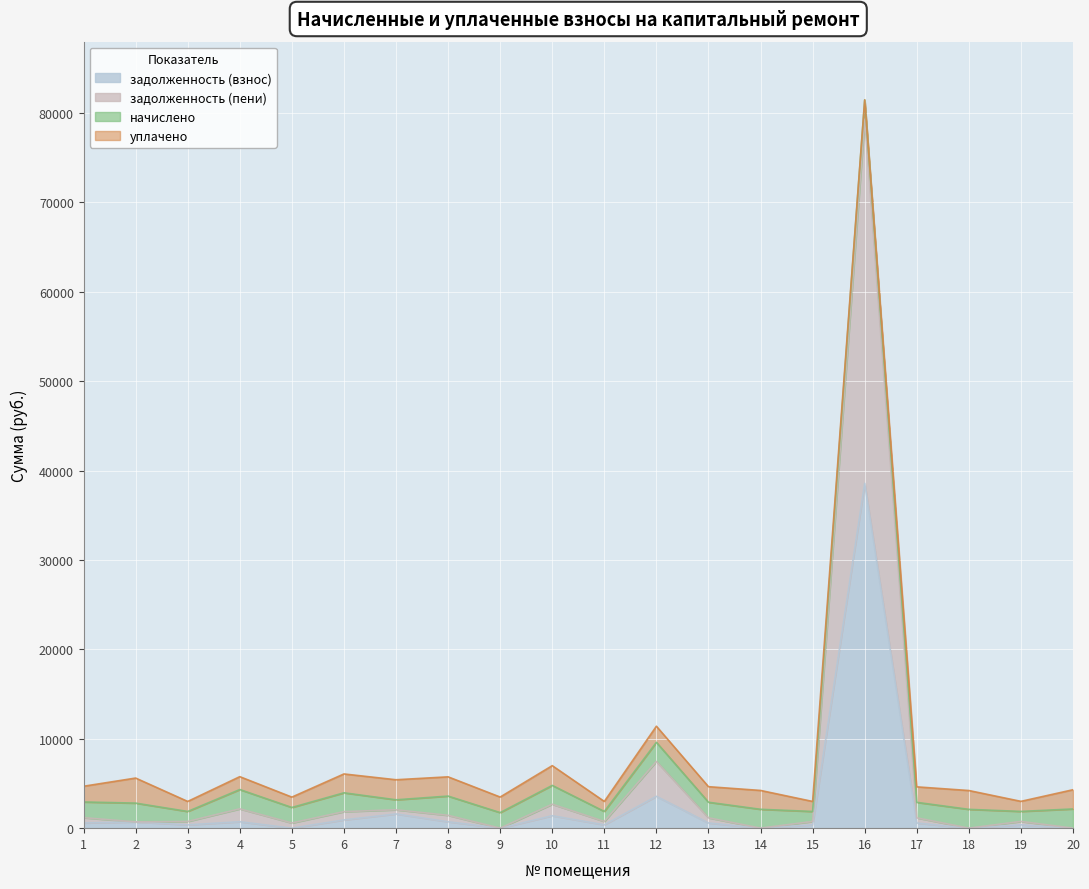

At which category is the sum across all series the highest?

16